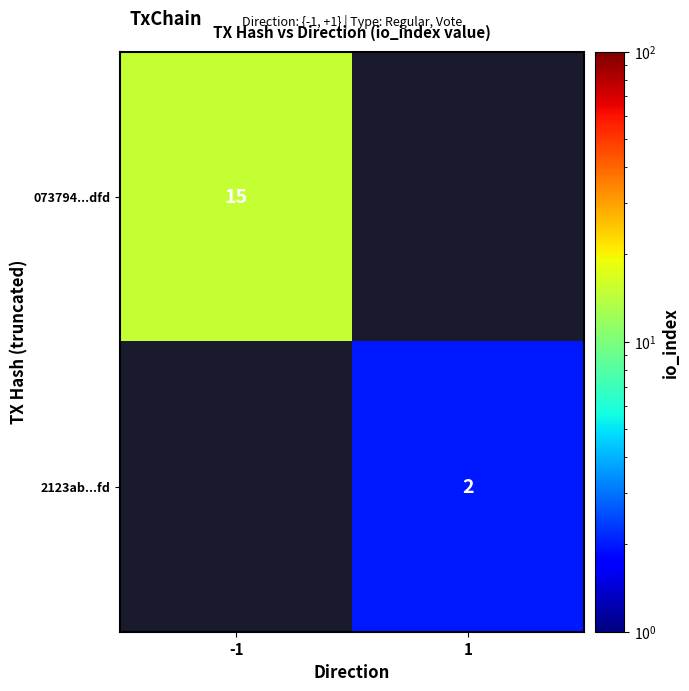

Is it true that 073794...dfd equals 7 at -1?

False